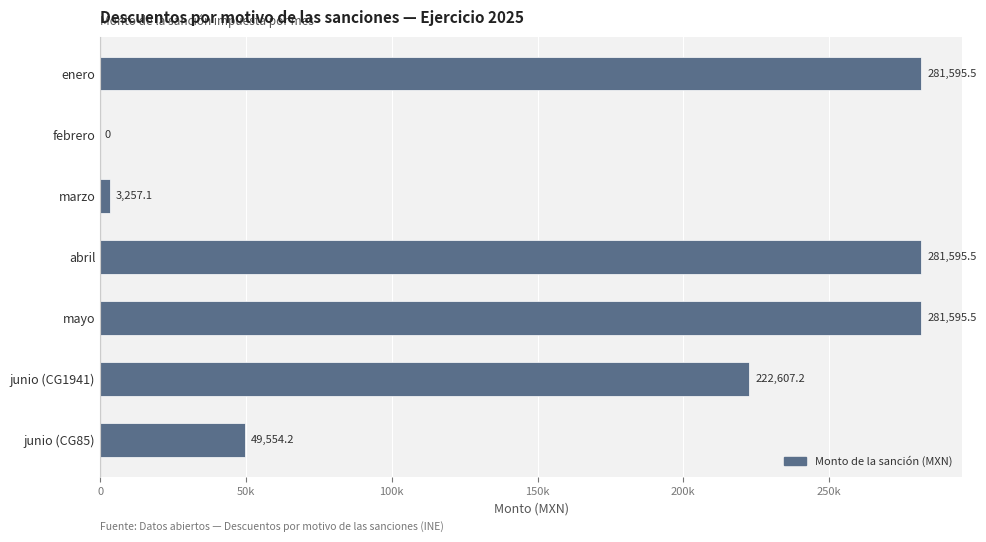

What is the difference between the maximum and second lowest values?

278338.4